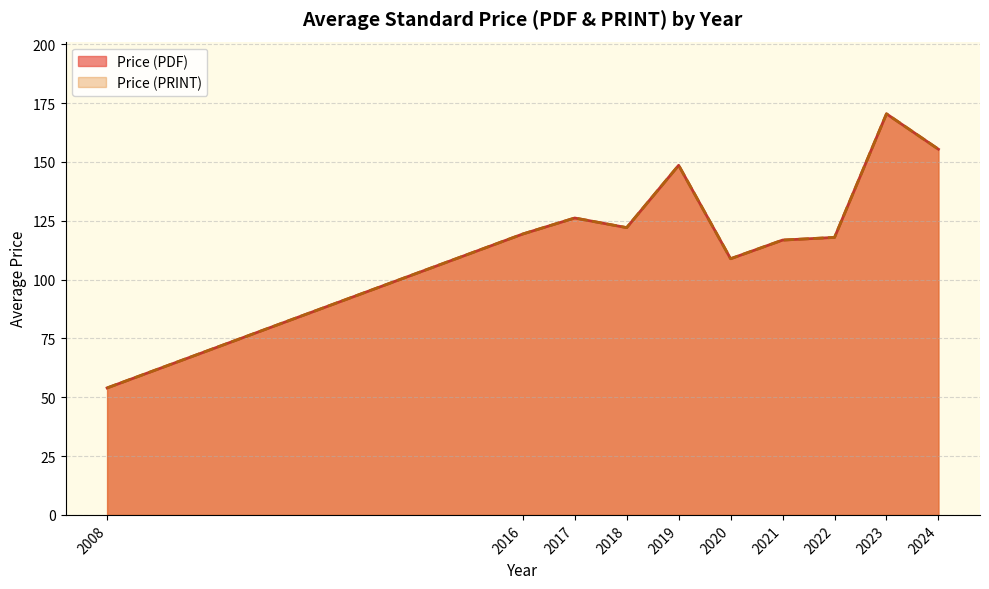

Does the chart have visible grid lines?

Yes